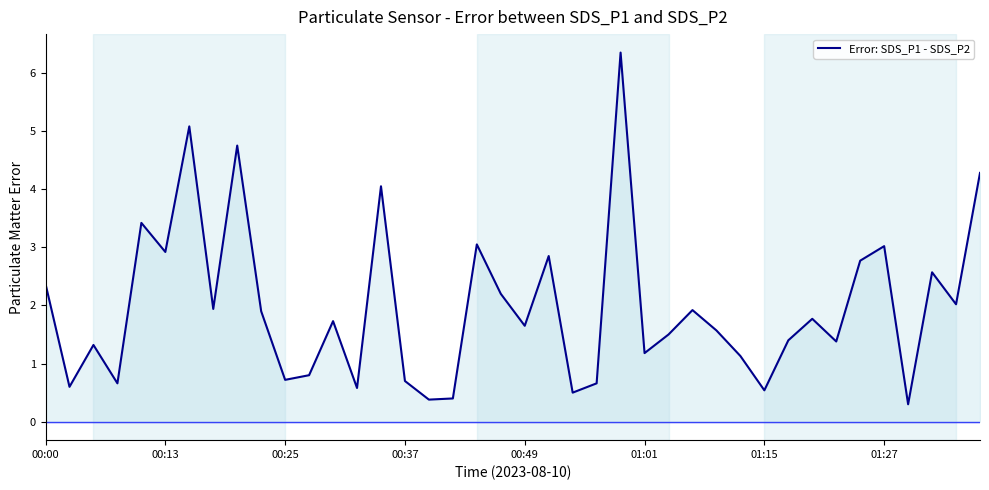

Is it true that the value at 01:27 is 3.0?

True